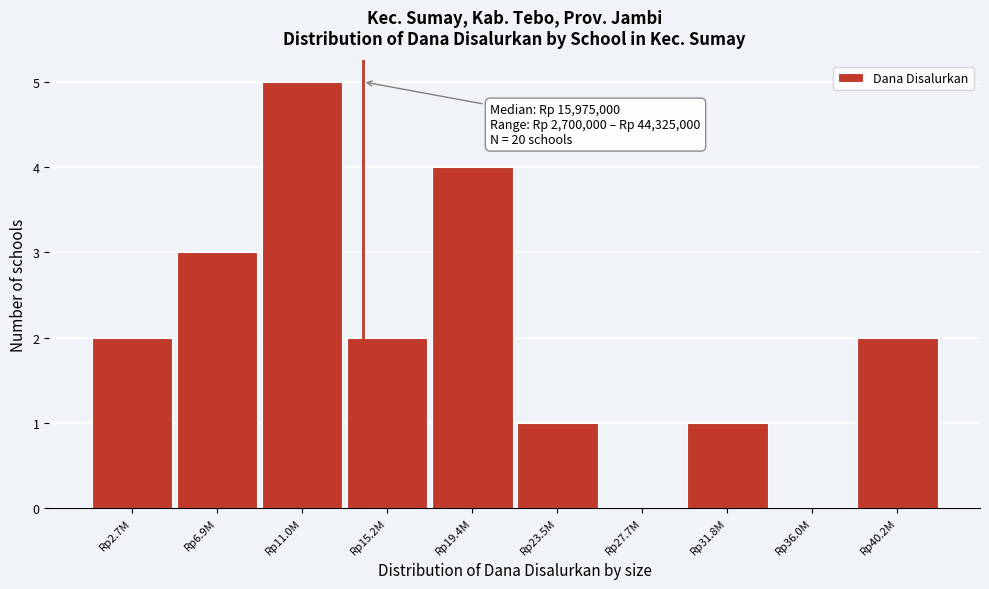

Reading left to right, extract all data points from this chart.

Rp2.7M=2	Rp6.9M=3	Rp11.0M=5	Rp15.2M=2	Rp19.4M=4	Rp23.5M=1	Rp27.7M=0	Rp31.8M=1	Rp36.0M=0	Rp40.2M=2